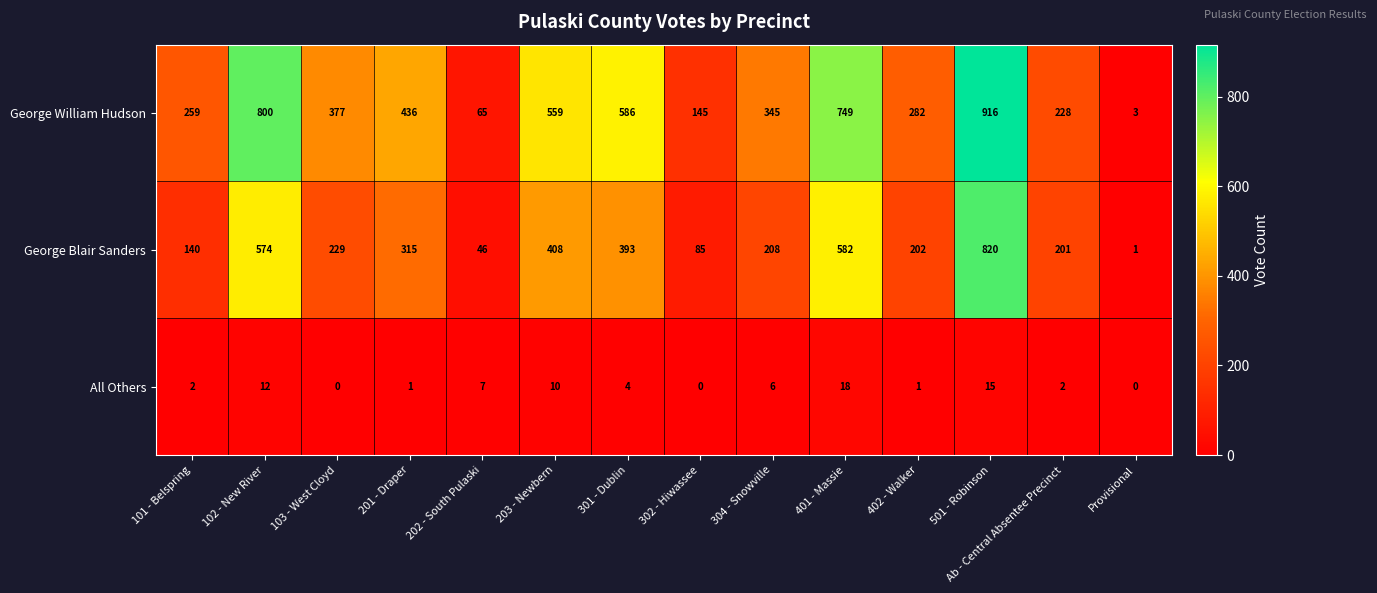

Which series has the largest total across all categories?

George William Hudson